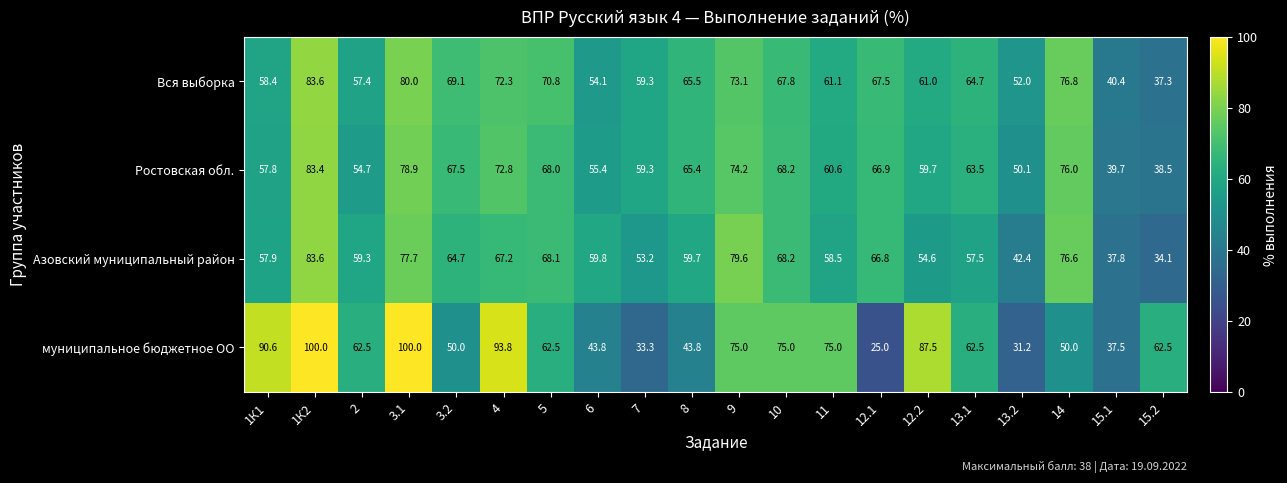

Rank the categories by Вся выборка value from highest to lowest.

1К2, 3.1, 14, 9, 4, 5, 3.2, 10, 12.1, 8, 13.1, 11, 12.2, 7, 1К1, 2, 6, 13.2, 15.1, 15.2